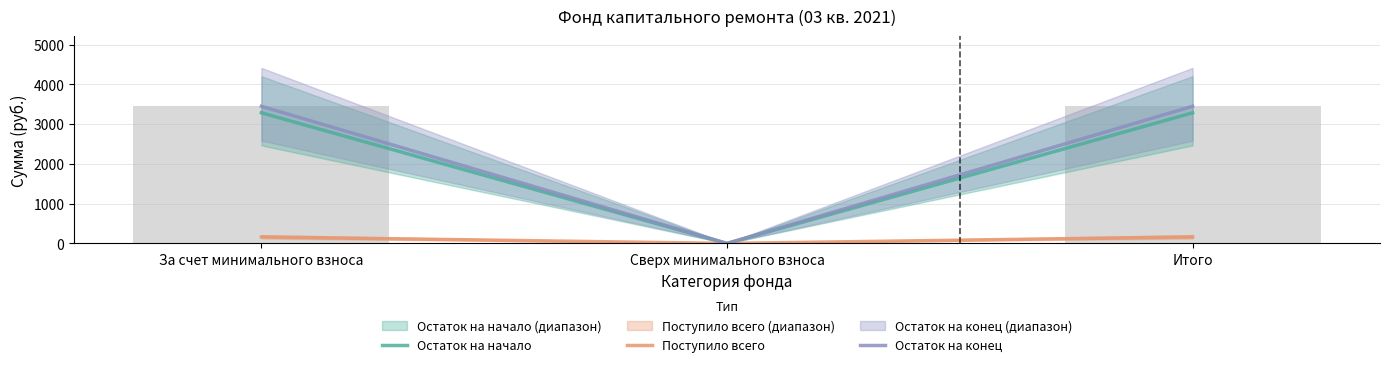

What is the label of the 3rd bar from the left?

Итого